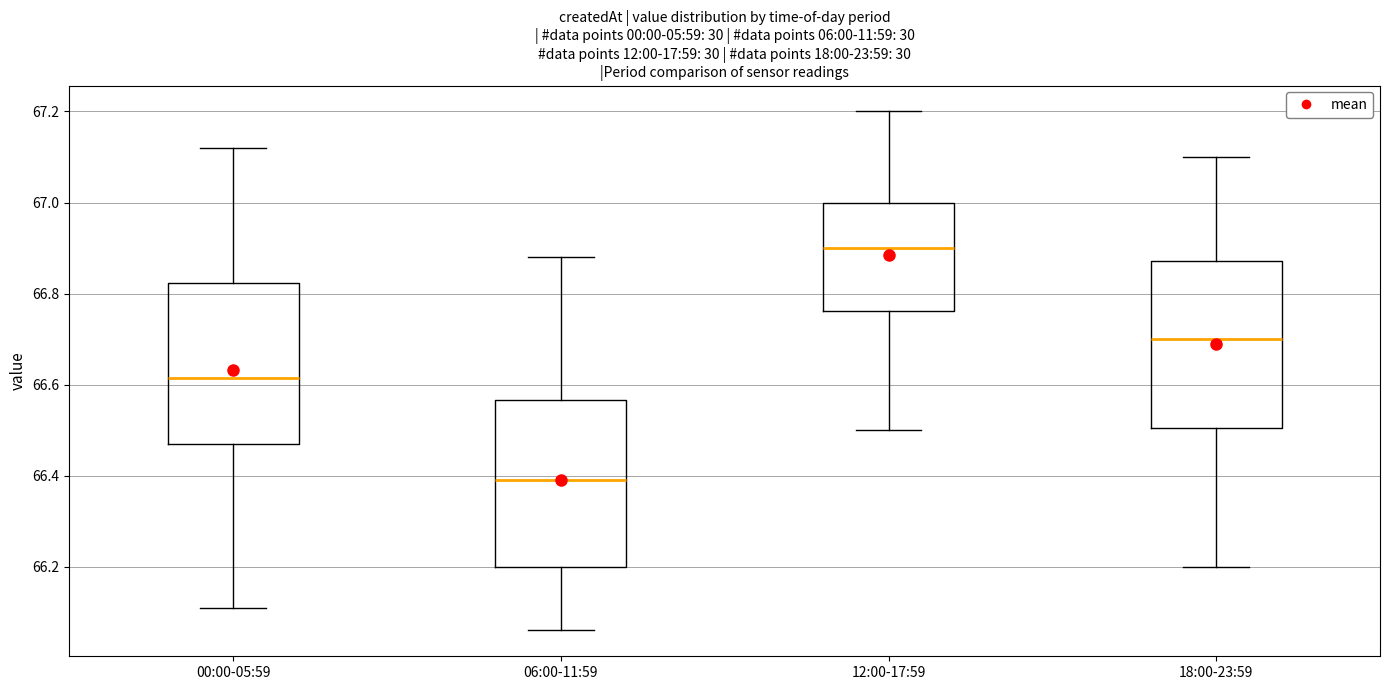

Where does the median line of the box for 18:00-23:59 sit on the y-axis? The values are not printed on the chart, so give them approximately, as read against the axis.

66.70